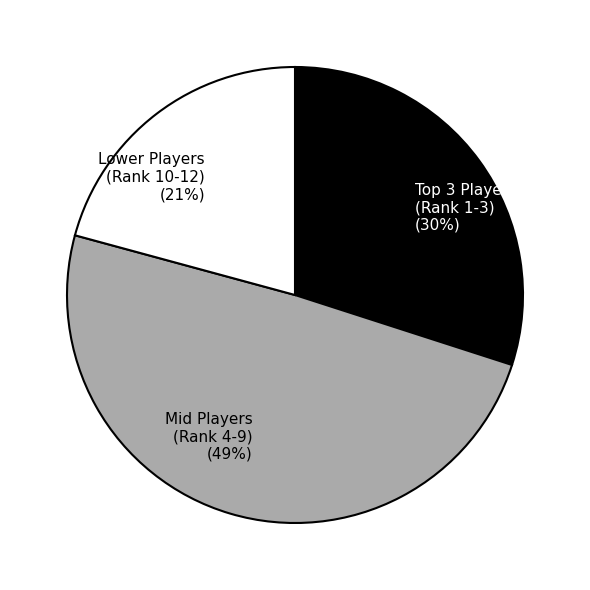

How many slices are in this pie chart?

3